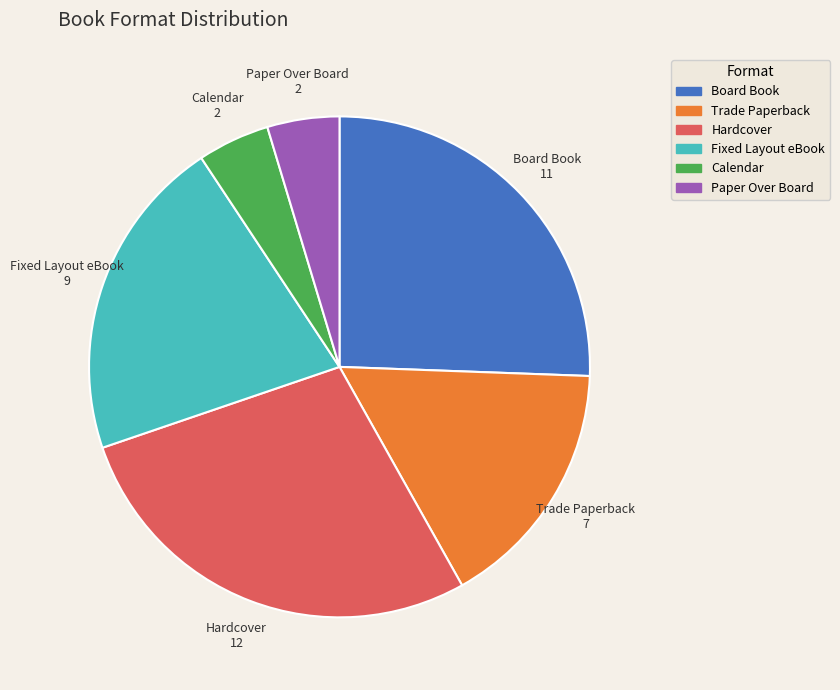

Do Paper Over Board and Board Book together represent more than half of the pie?

No